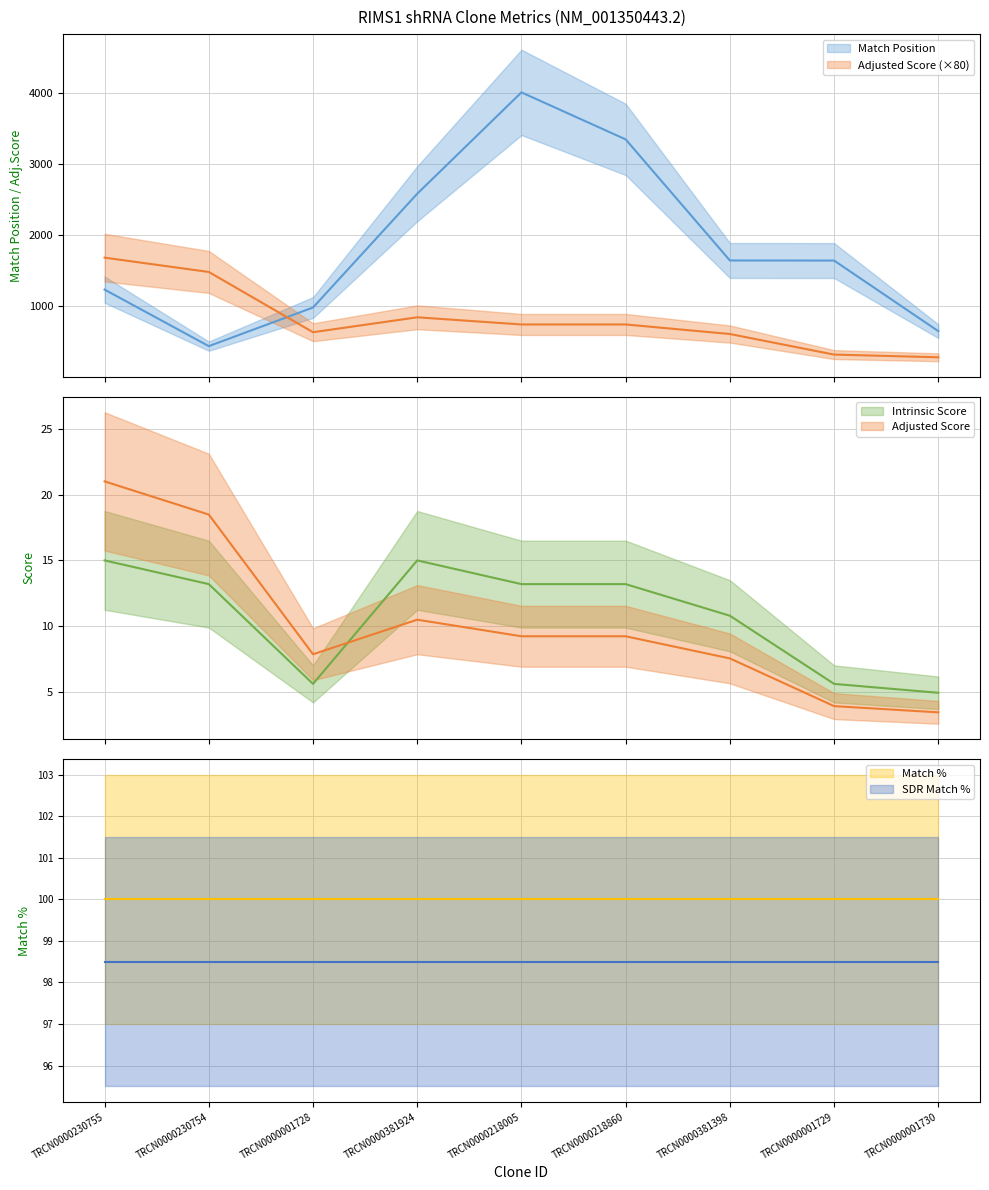

Which series has the widest spread of values?

Match Position